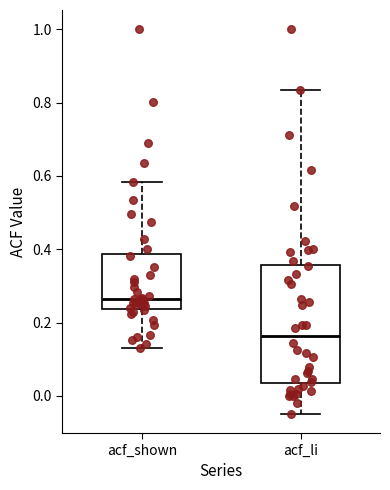

Reading left to right, transcribe this box plot: for each box, give where its median line is, the range the box spans, and where its two whiskers end, as read against the y-axis. The values are not printed on the chart, so give them approximately, as read against the axis.

acf_shown: median 0.26, box 0.24 to 0.38, whiskers 0.14 to 0.58
acf_li: median 0.16, box 0.04 to 0.36, whiskers -0.04 to 0.84